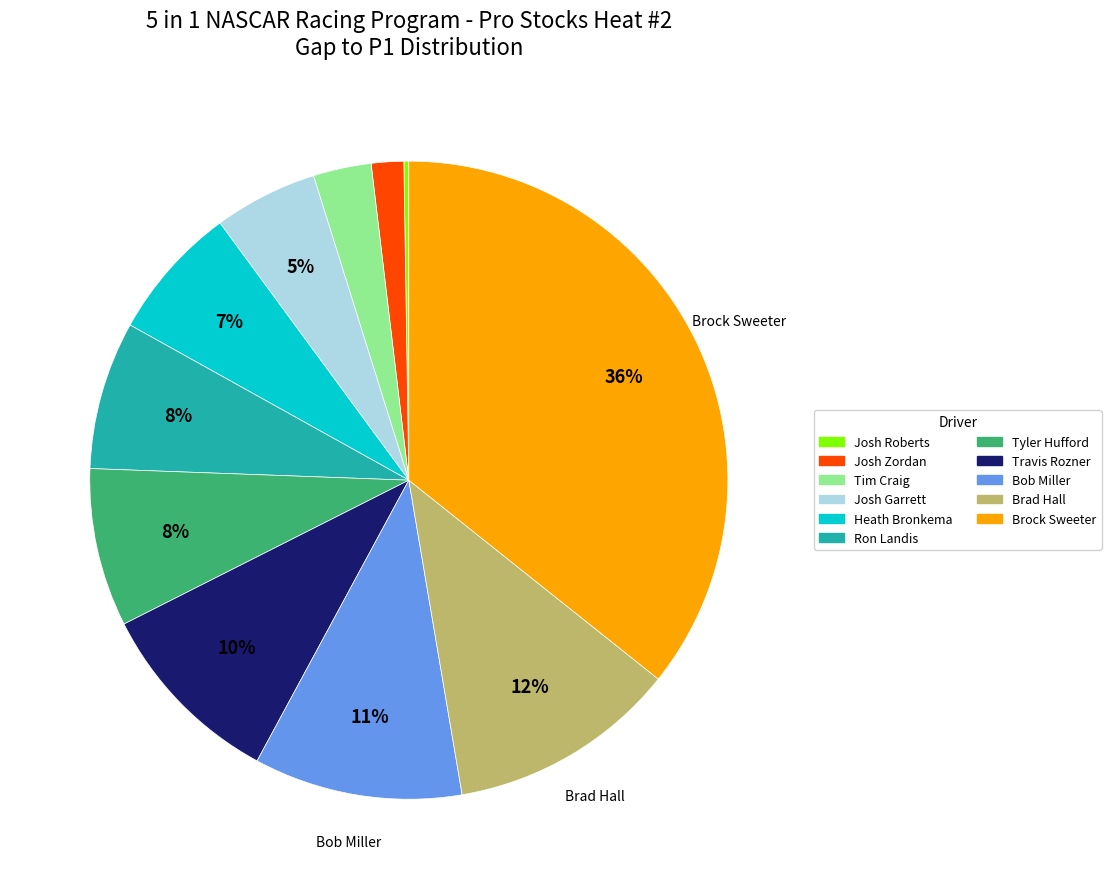

Is there a majority slice in this chart?

No